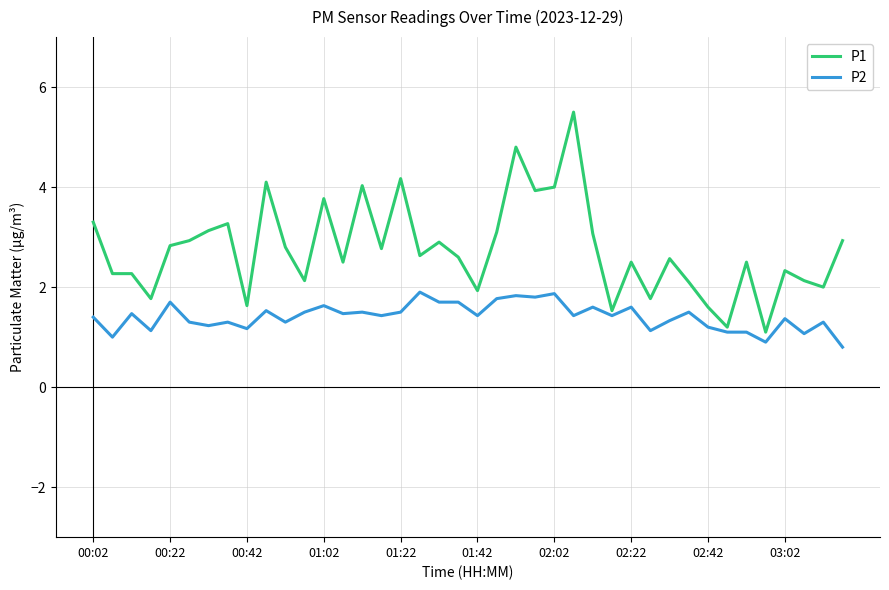

Reading right to left, transcribe all the data shown in this chart.

P1: 2.9	2.0	2.1	2.3	1.1	2.5	1.2	1.6	2.1	2.6	1.8	2.5	1.5	3.1	5.5	4.0	3.9	4.8	3.1	1.9	2.6	2.9	2.6	4.2	2.8	4.0	2.5	3.8	2.1	2.8	4.1	1.6	3.3	3.1	2.9	2.8	1.8	2.3	2.3	3.3
P2: 0.8	1.3	1.1	1.4	0.9	1.1	1.1	1.2	1.5	1.3	1.1	1.6	1.4	1.6	1.4	1.9	1.8	1.8	1.8	1.4	1.7	1.7	1.9	1.5	1.4	1.5	1.5	1.6	1.5	1.3	1.5	1.2	1.3	1.2	1.3	1.7	1.1	1.5	1.0	1.4